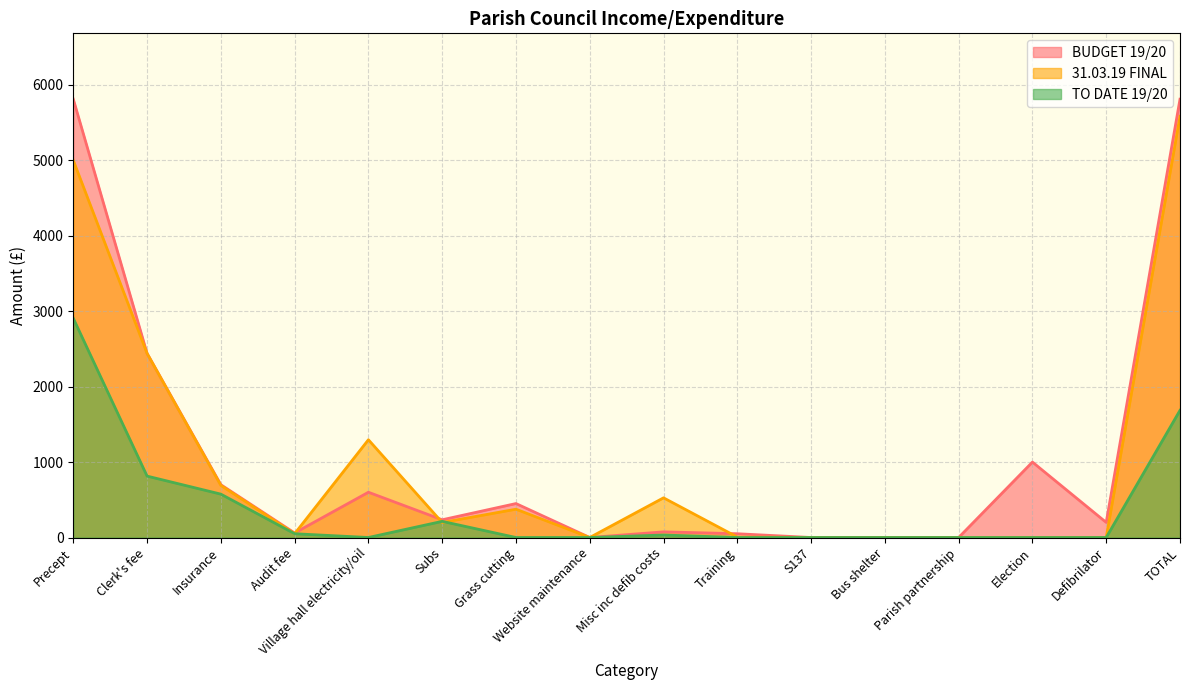

At which category does the chart reach its peak across all series?

Precept